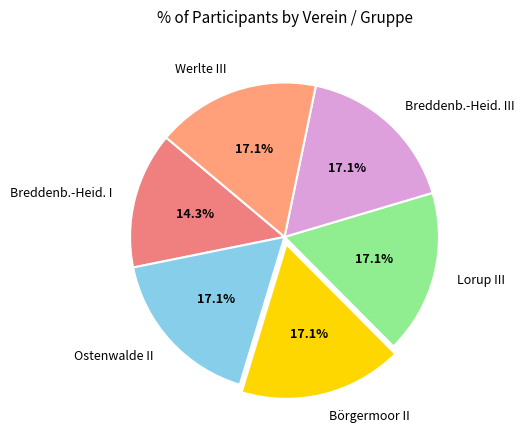

How many slices are in this pie chart?

6